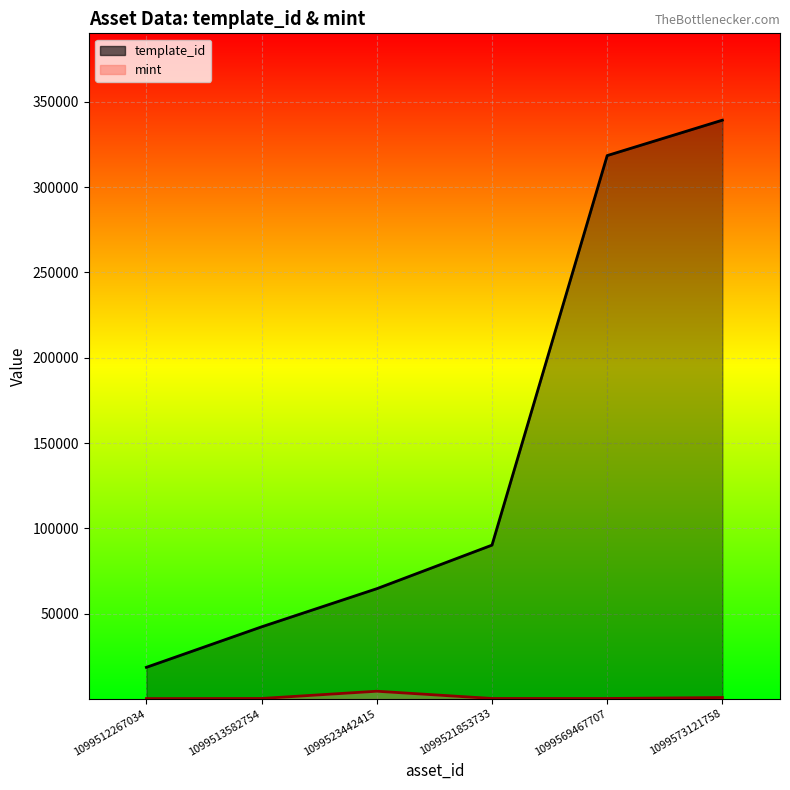

True or false: mint and template_id intersect in this chart.

False